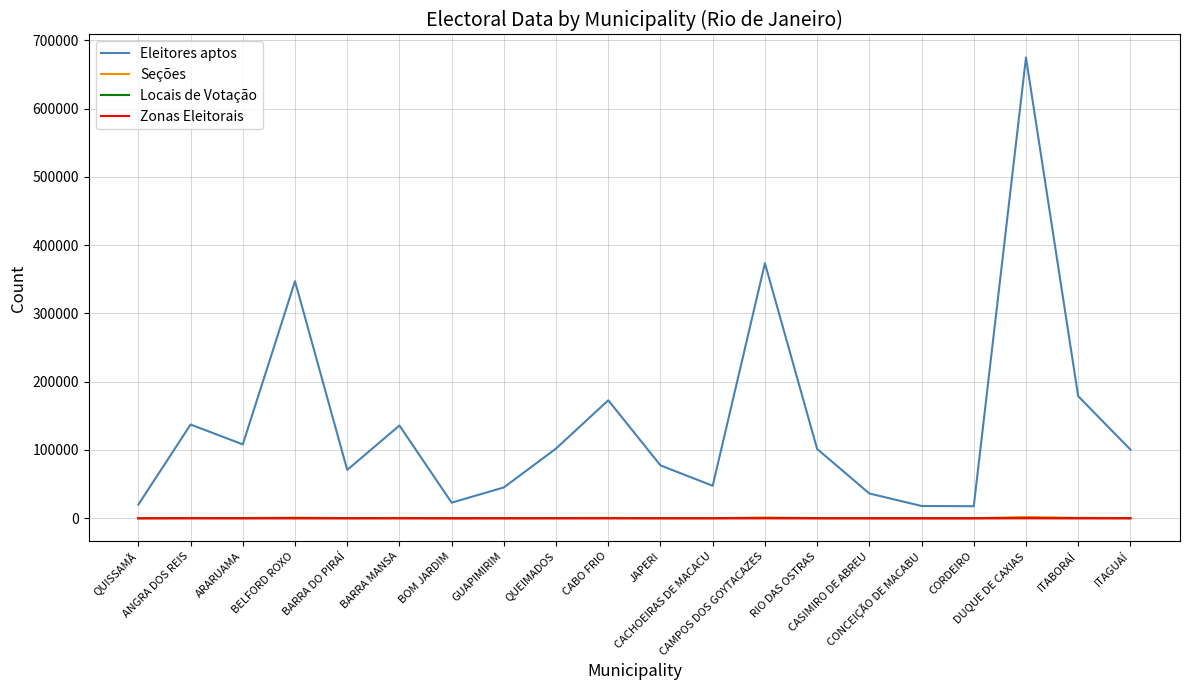

What is the difference between the Eleitores aptos values at QUISSAMÃ and CORDEIRO?

2446